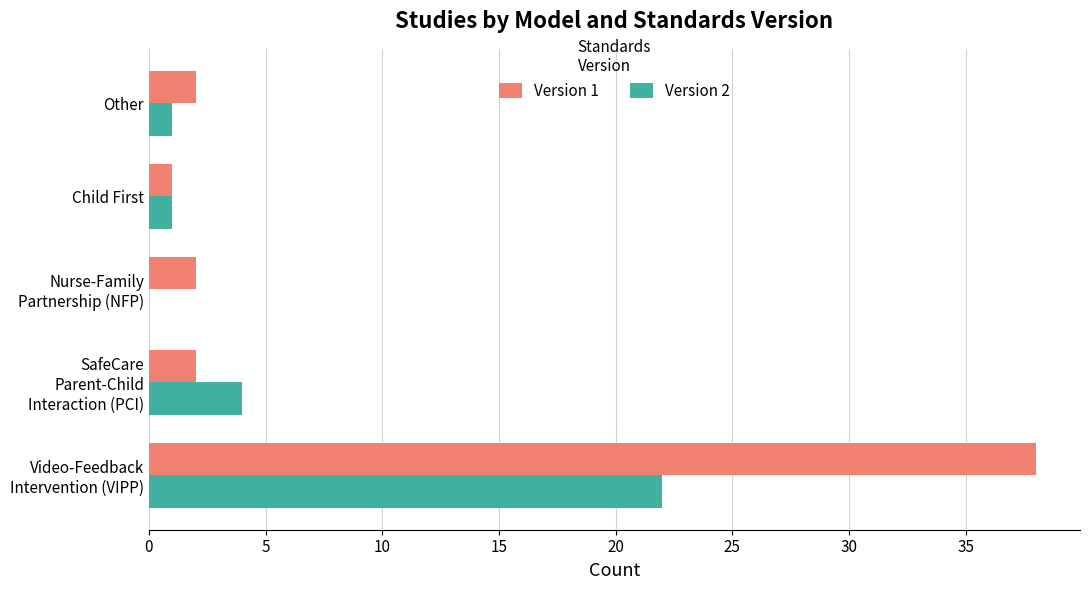

True or false: Version 1 has a value of 2 at Other.

True